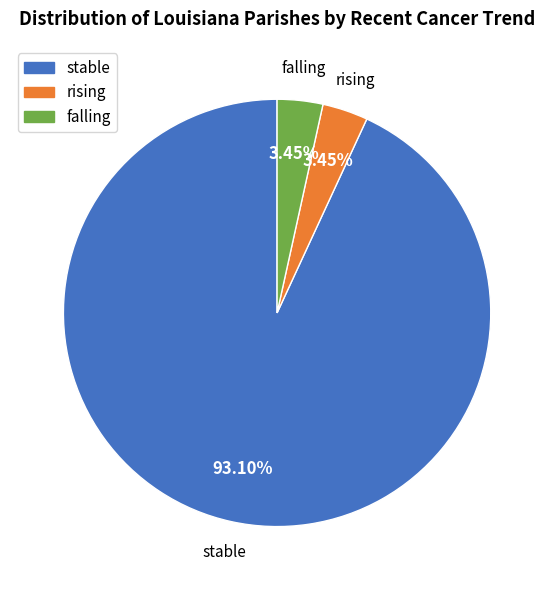

Count the number of slices in the pie.

3